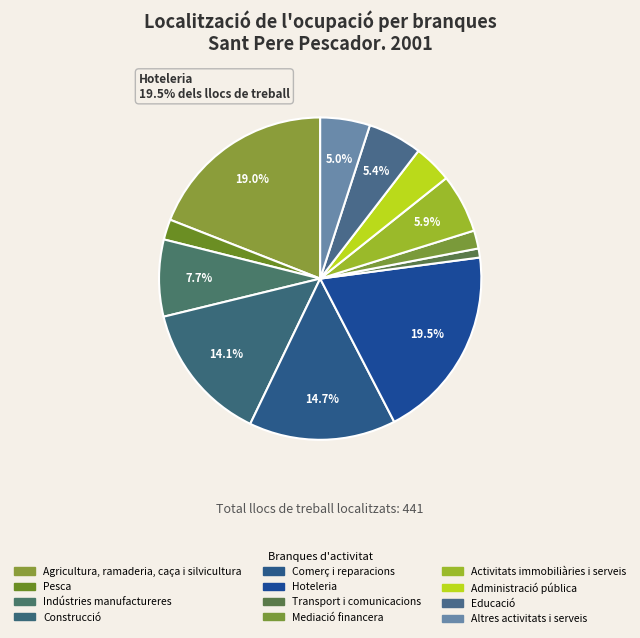

To the nearest percent, what is the combined percentage of Transport i comunicacions and Educació?

6%